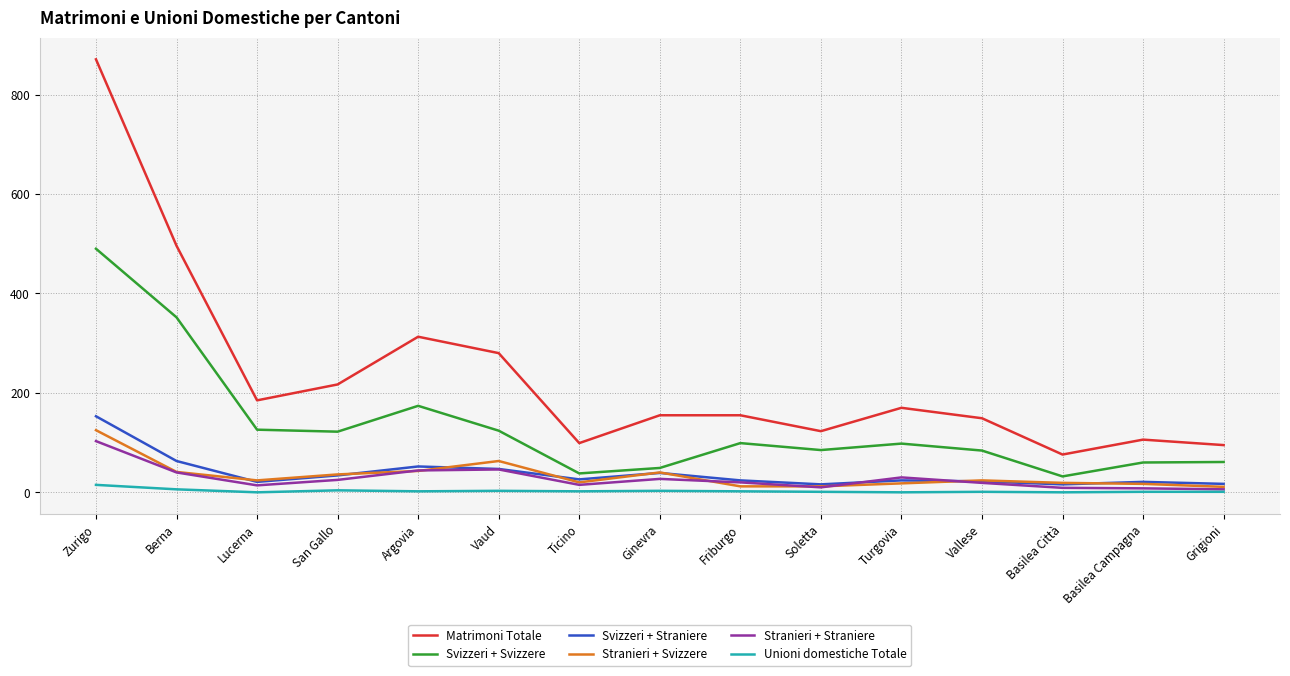

Which label corresponds to the largest value in the chart?

Zurigo